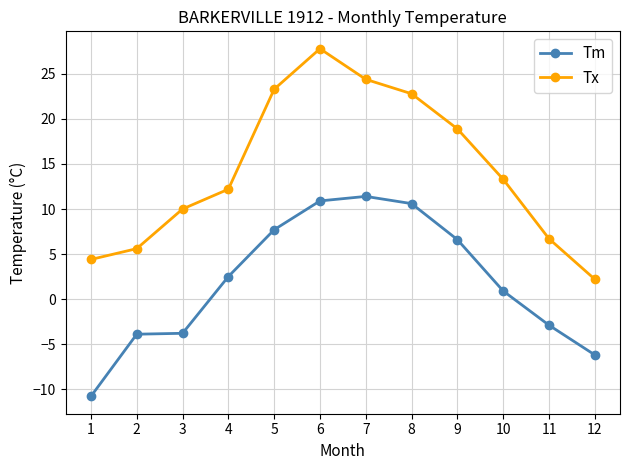

Is the value of Tx at 4 greater than the value of Tm at 7?

Yes